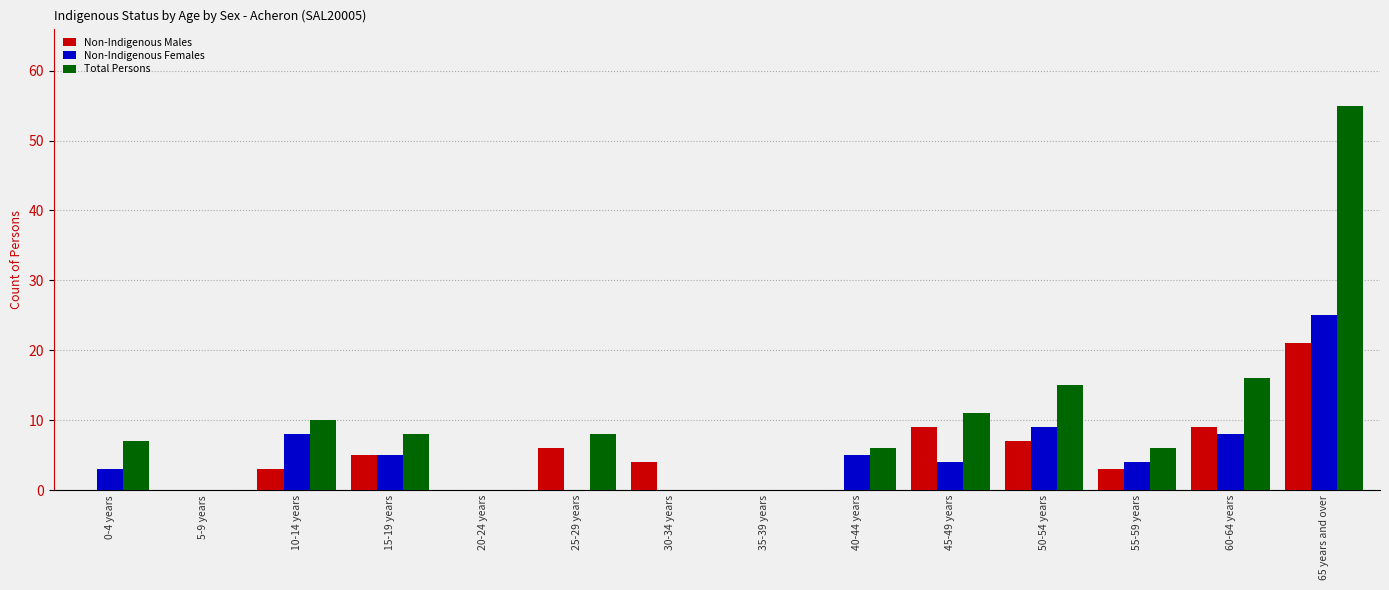

Is it true that Total Persons equals 15 at 50-54 years?

True